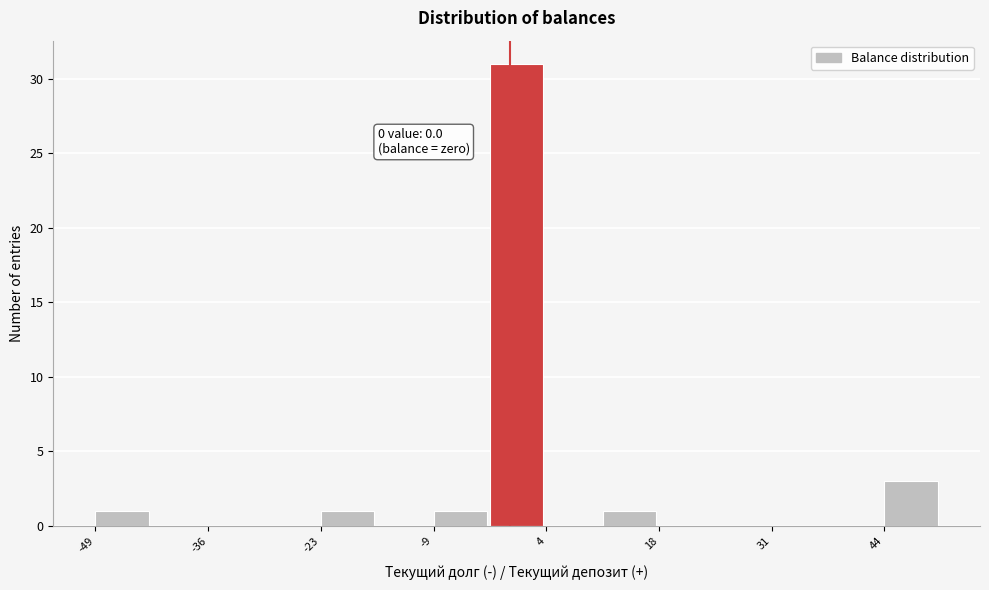

Around what value on the x-axis is the tallest bar? Give the approximate position of its centre, as read against the axis.

0